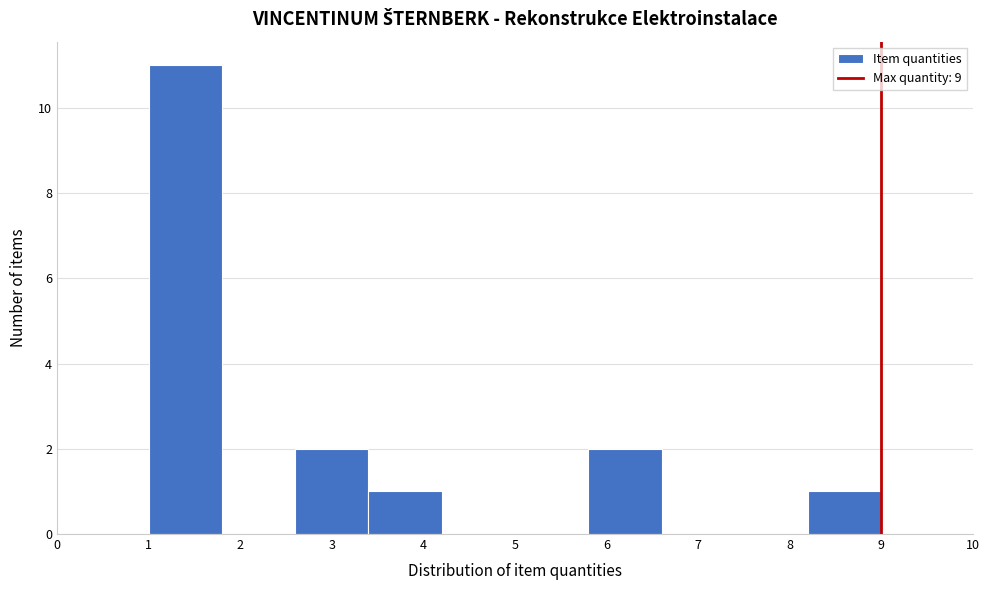

What is the height of the bar covering 3.4 to 4.2 on the x-axis? The values are not printed on the chart, so give them approximately, as read against the axis.

1